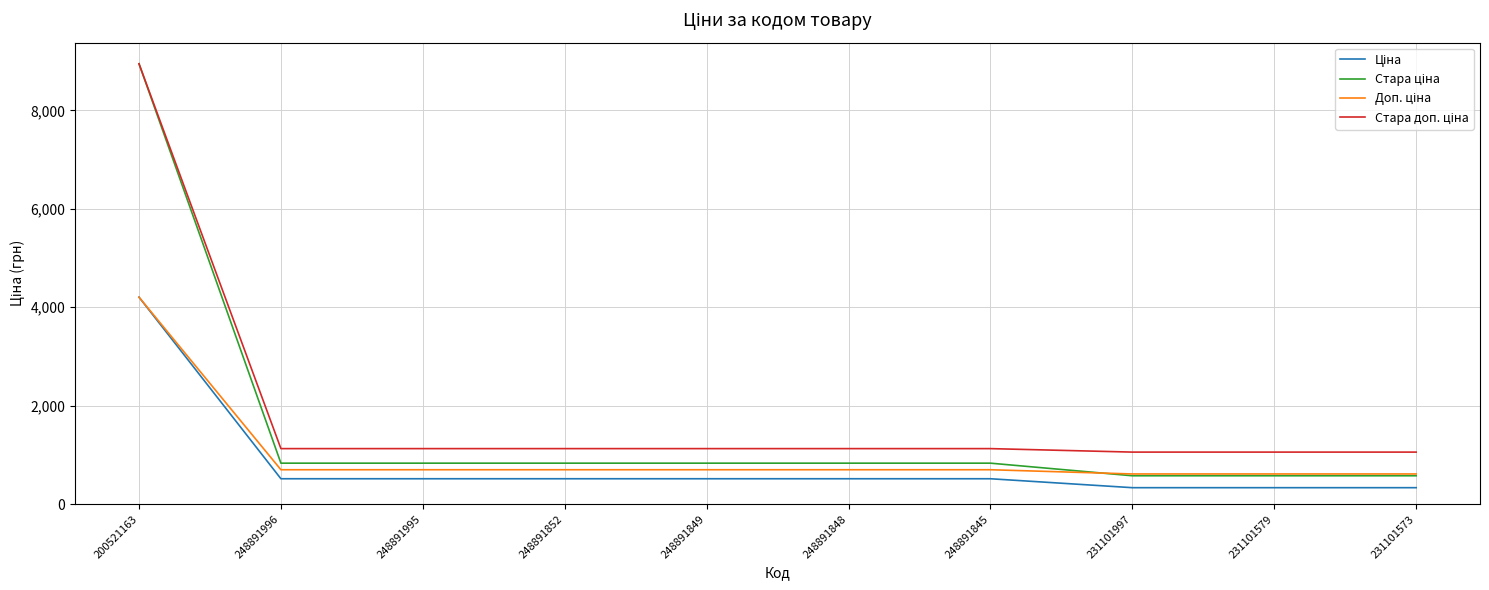

What is the spread (max minus min) of values at 231101997?

722.8